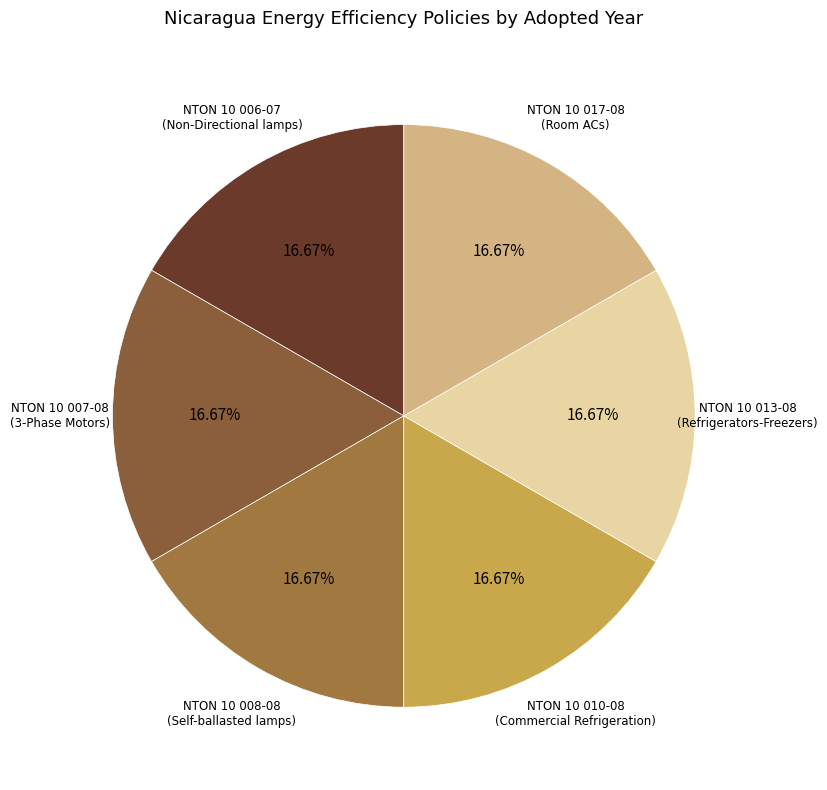

Is there any slice that represents more than half of the pie?

No